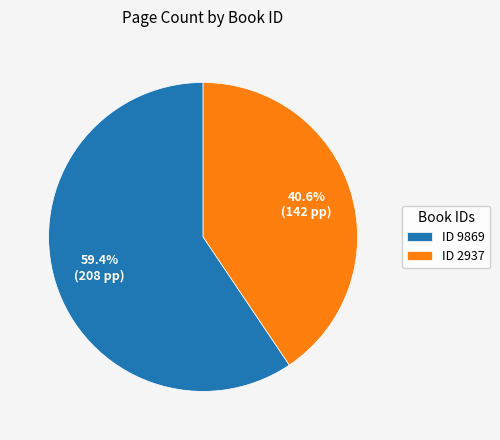

What is the majority slice?

ID 9869